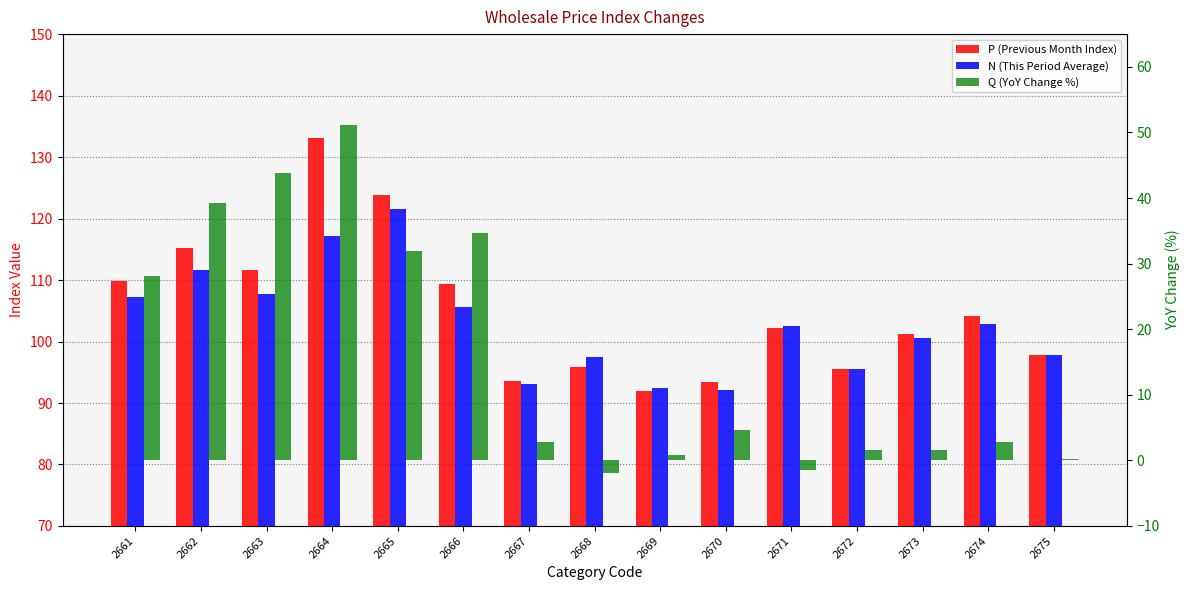

Rank the categories by P (Previous Month Index) value from highest to lowest.

2664, 2665, 2662, 2663, 2661, 2666, 2674, 2671, 2673, 2675, 2668, 2672, 2667, 2670, 2669